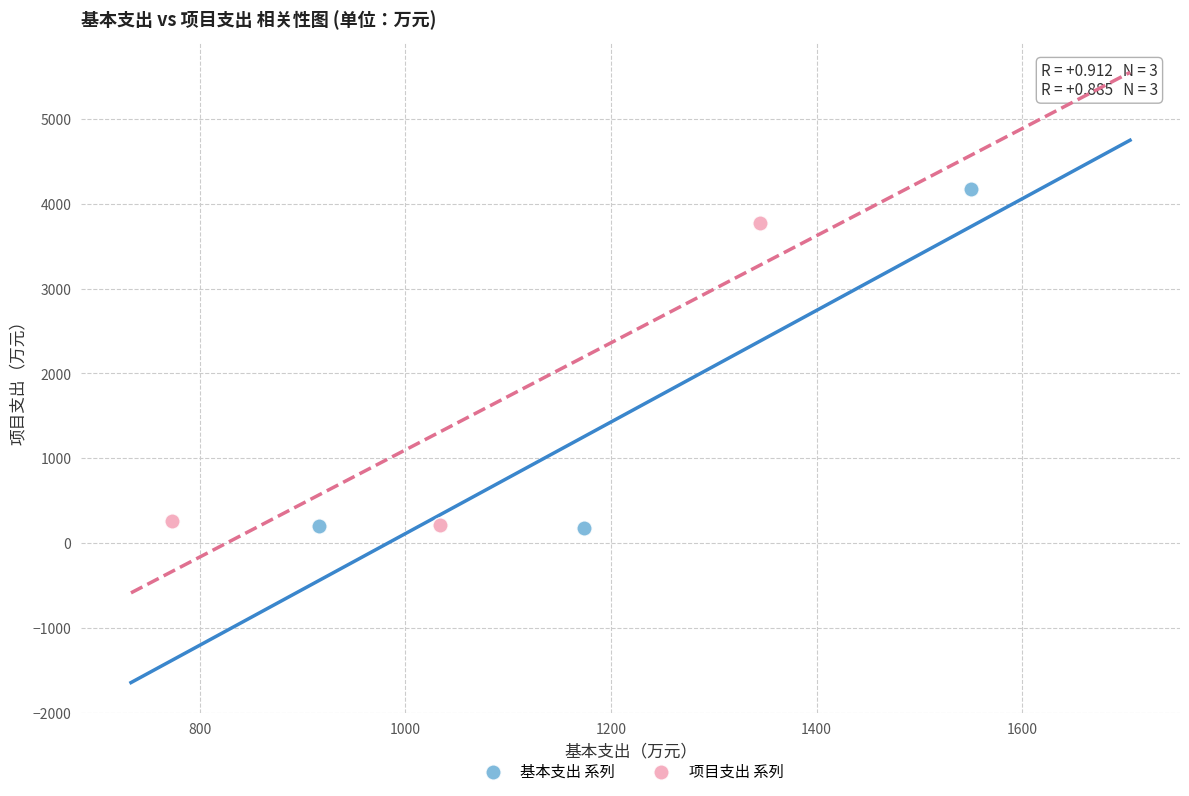

Which series has the largest Y range (max minus min)?

基本支出 系列